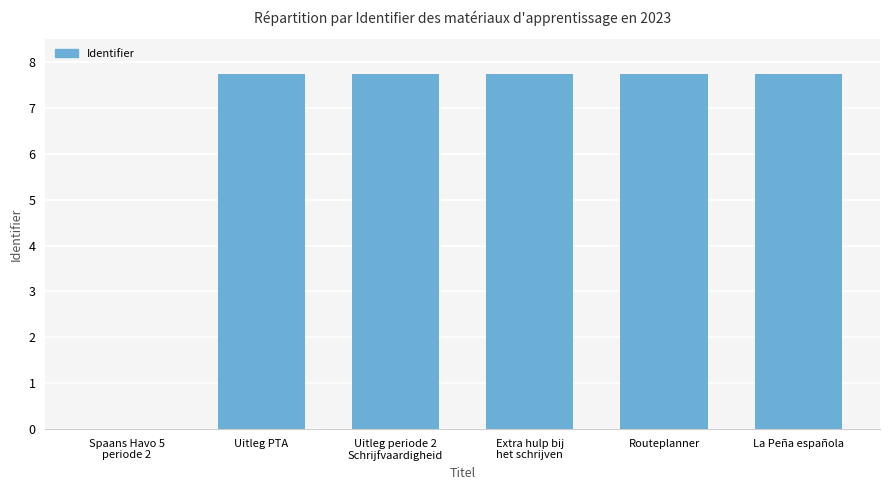

Are the bars horizontal?

No